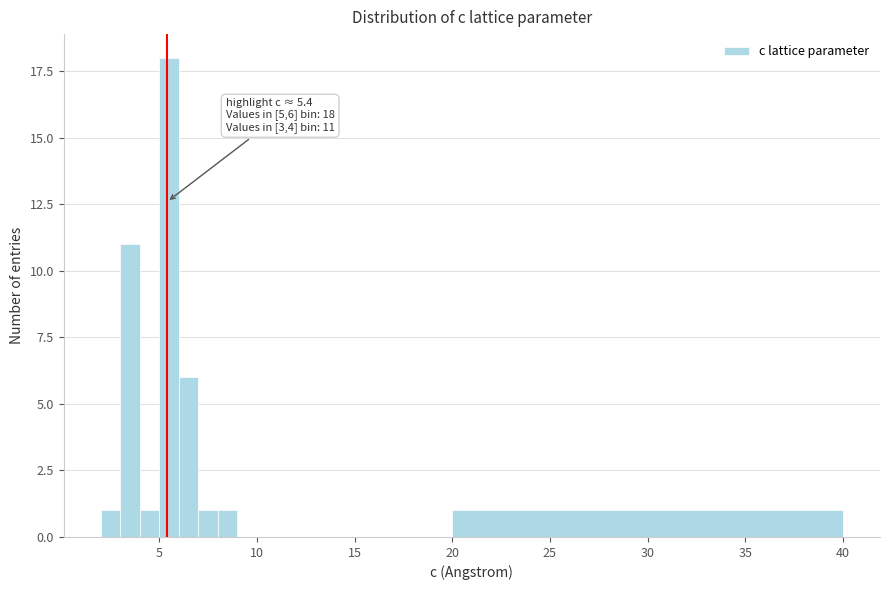

Around what value on the x-axis is the tallest bar? Give the approximate position of its centre, as read against the axis.

5.5